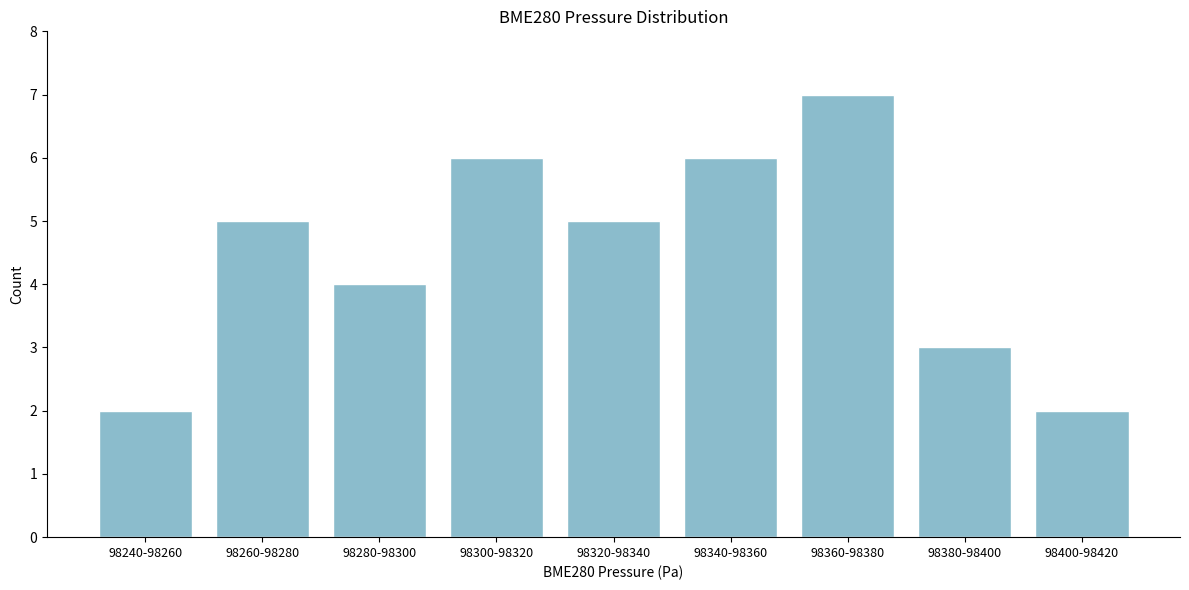

Reading right to left, transcribe all the data shown in this chart.

2	3	7	6	5	6	4	5	2